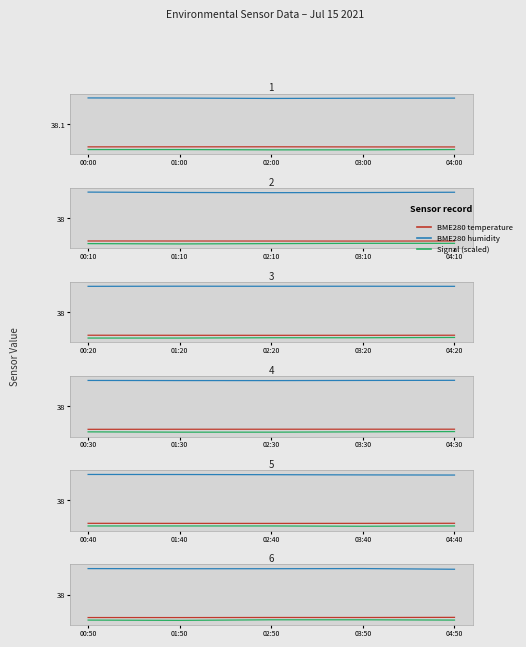

Reading left to right, extract all data points from this chart.

BME280 temperature: 30.3	30.2	30.3	30.3	30.3
BME280 humidity: 46.8	46.7	46.7	46.8	46.5
Signal: 29.4	29.3	29.5	29.5	29.4